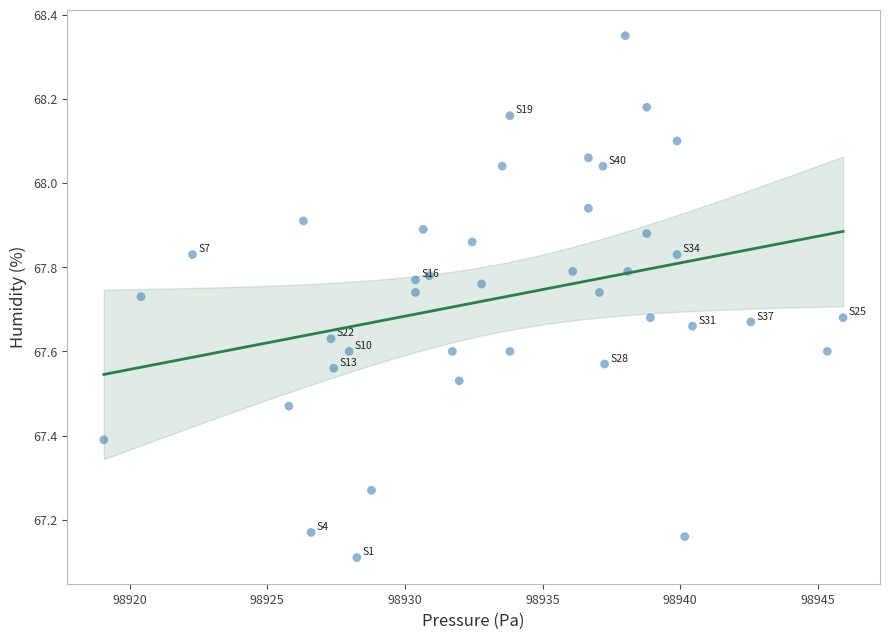

What Y value in the scatter plot is closest to 67?

67.1